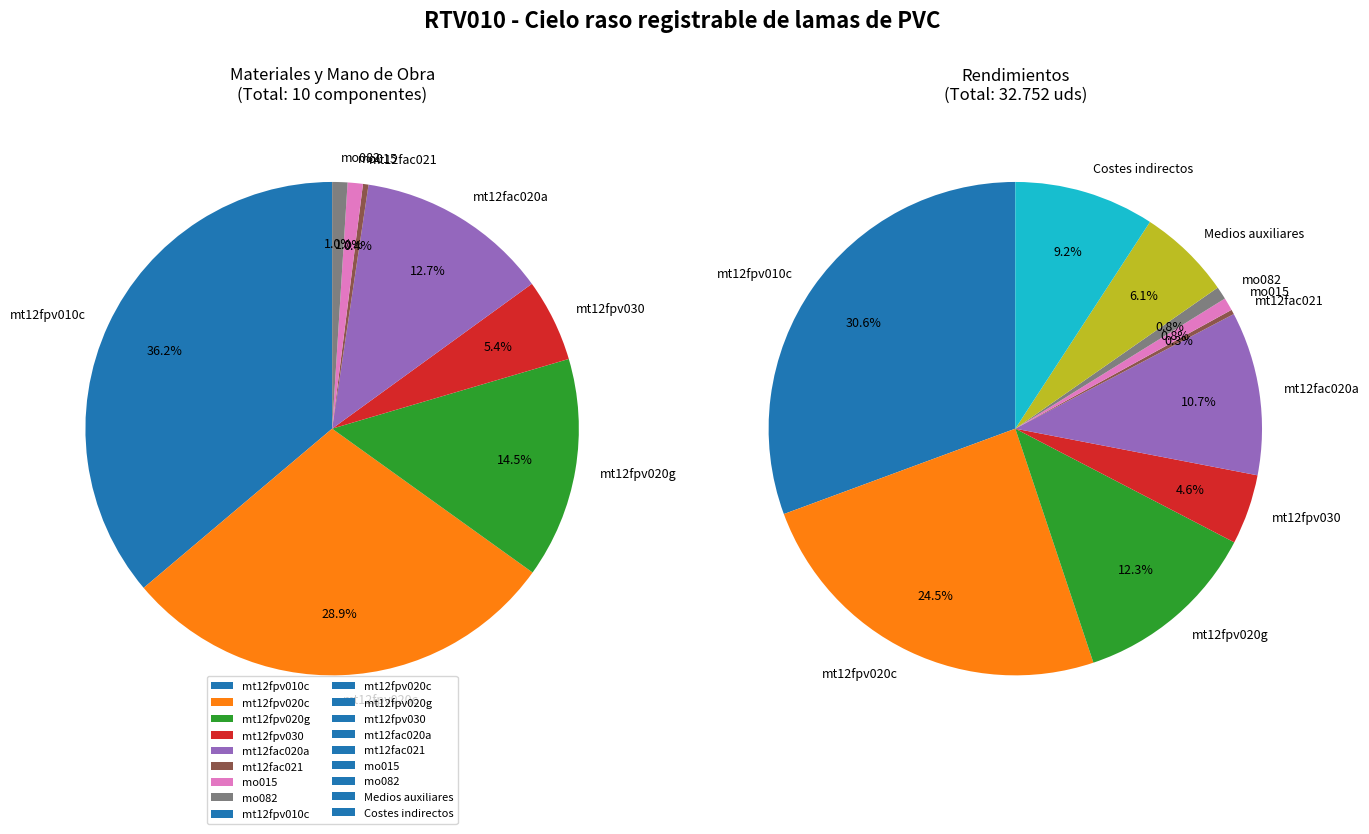

Which category has the smallest portion of the pie?

mt12fac021